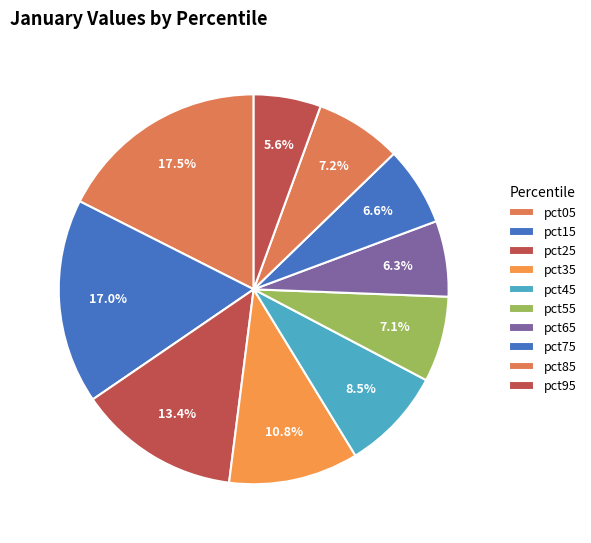

Which category has the smallest portion of the pie?

pct95